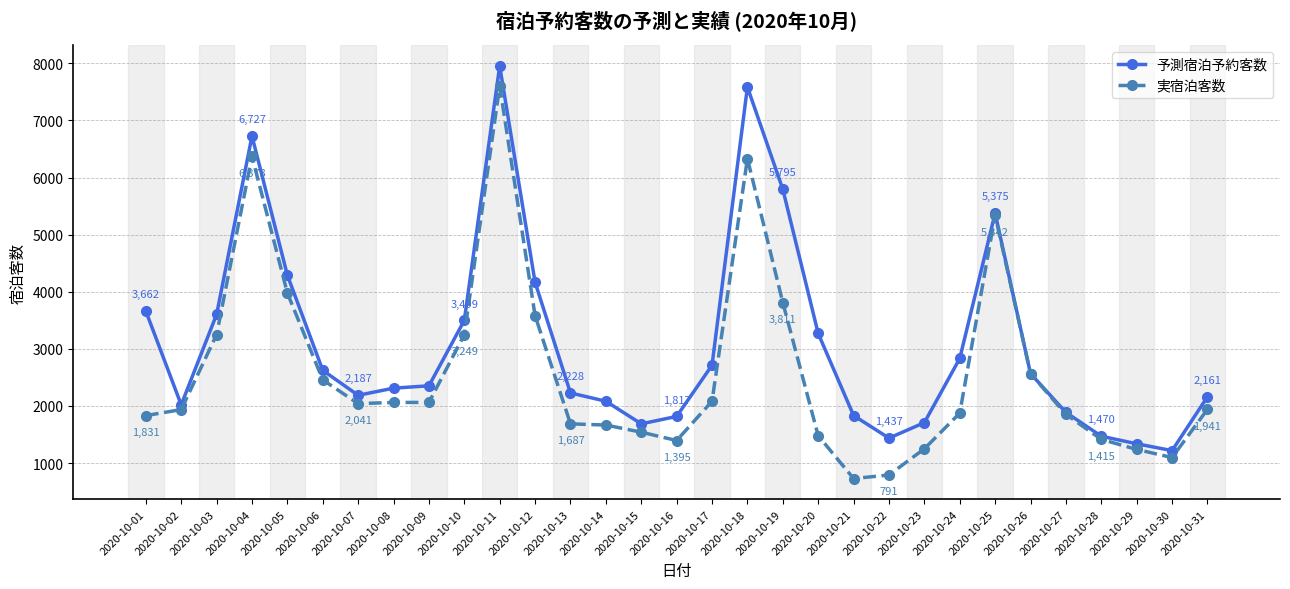

At which category is the sum across all series the highest?

2020-10-11